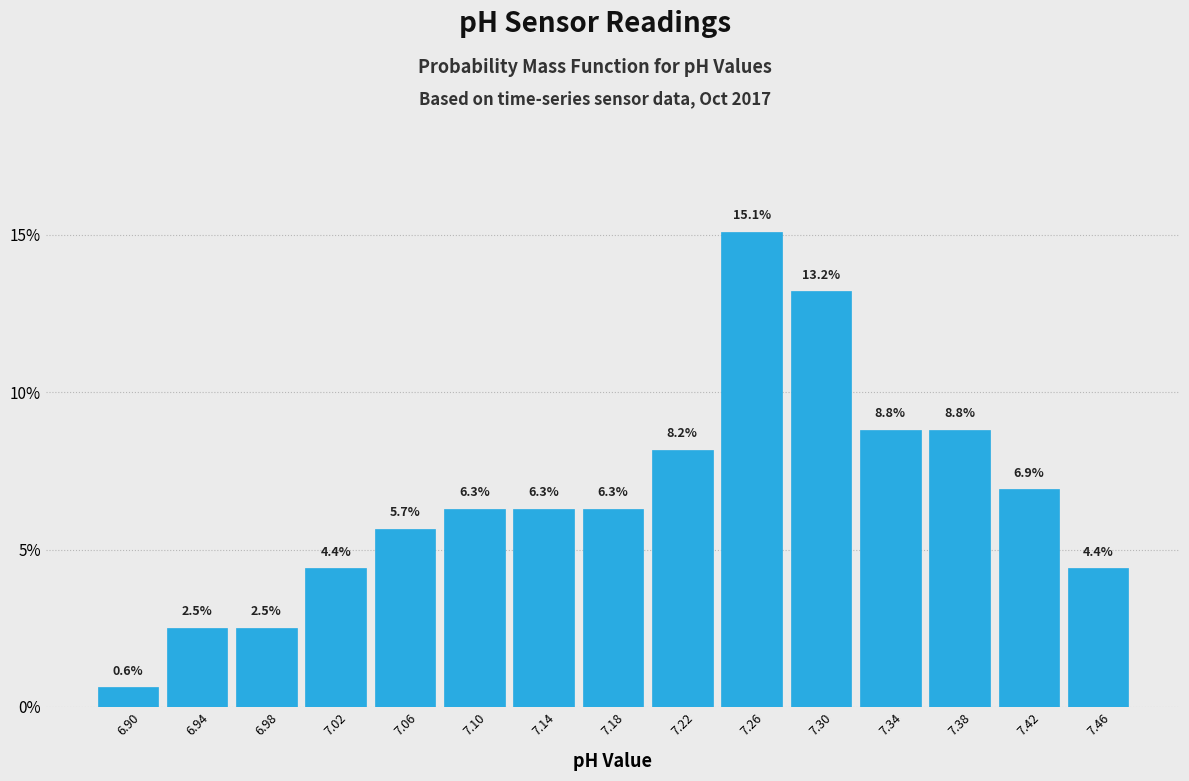

Reading left to right, list every bar in this chart as the range it spans on the x-axis followed by its height.

6.88 to 6.92: 0.6
6.92 to 6.96: 2.5
6.96 to 7.00: 2.5
7.00 to 7.04: 4.4
7.04 to 7.08: 5.7
7.08 to 7.12: 6.3
7.12 to 7.16: 6.3
7.16 to 7.20: 6.3
7.20 to 7.24: 8.2
7.24 to 7.28: 15.1
7.28 to 7.32: 13.2
7.32 to 7.36: 8.8
7.36 to 7.40: 8.8
7.40 to 7.44: 6.9
7.44 to 7.48: 4.4